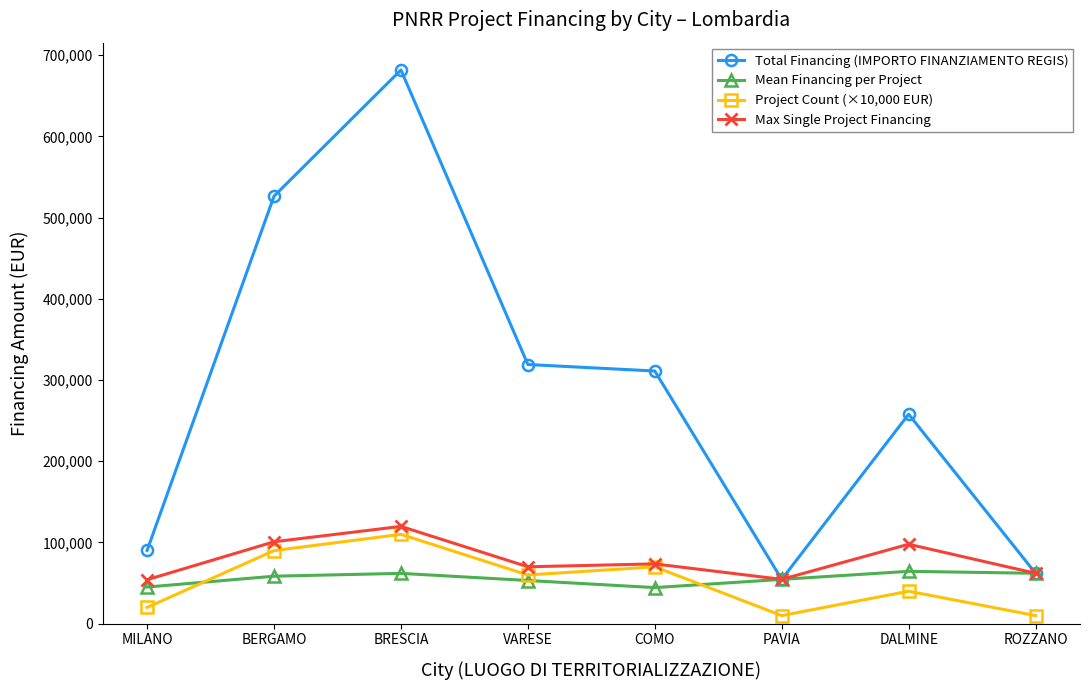

At which label does Max Single Project Financing first exceed 73636?

BERGAMO